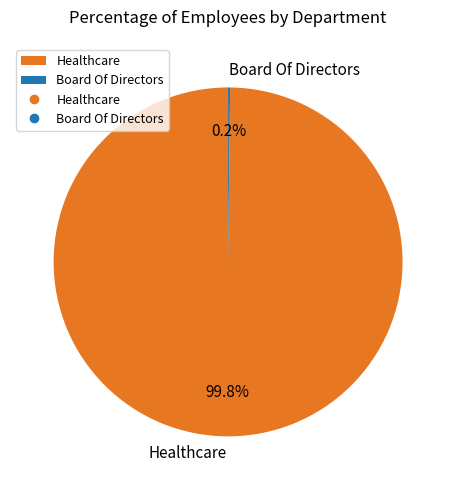

What is the largest slice in the pie chart?

Healthcare